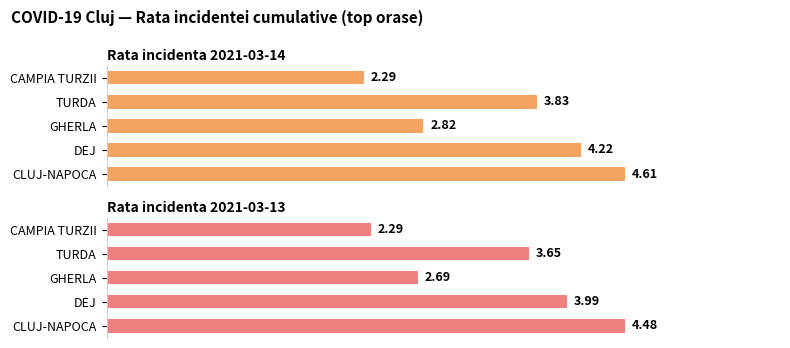

Rank the series by their maximum value, from lowest to highest.

Rata incidenta 2021-03-13, Rata incidenta 2021-03-14